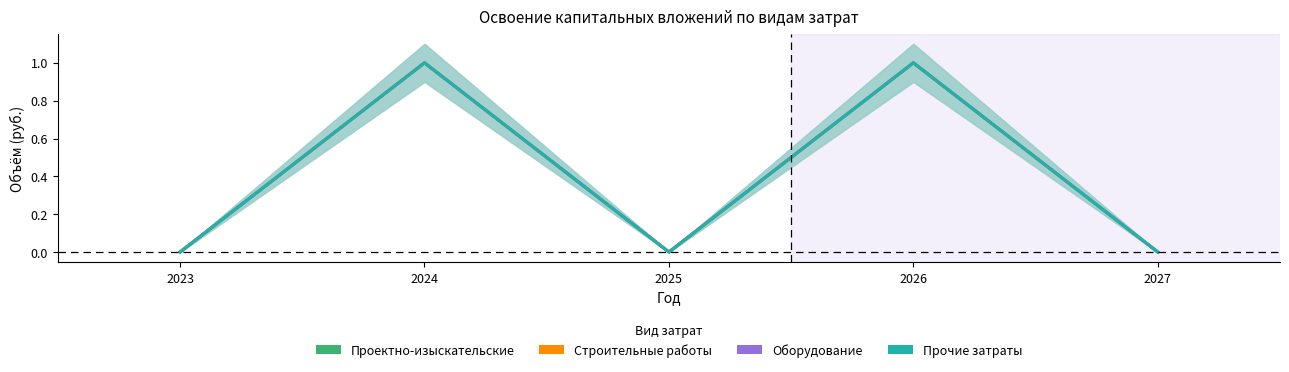

At which category is the sum across all series the highest?

2024